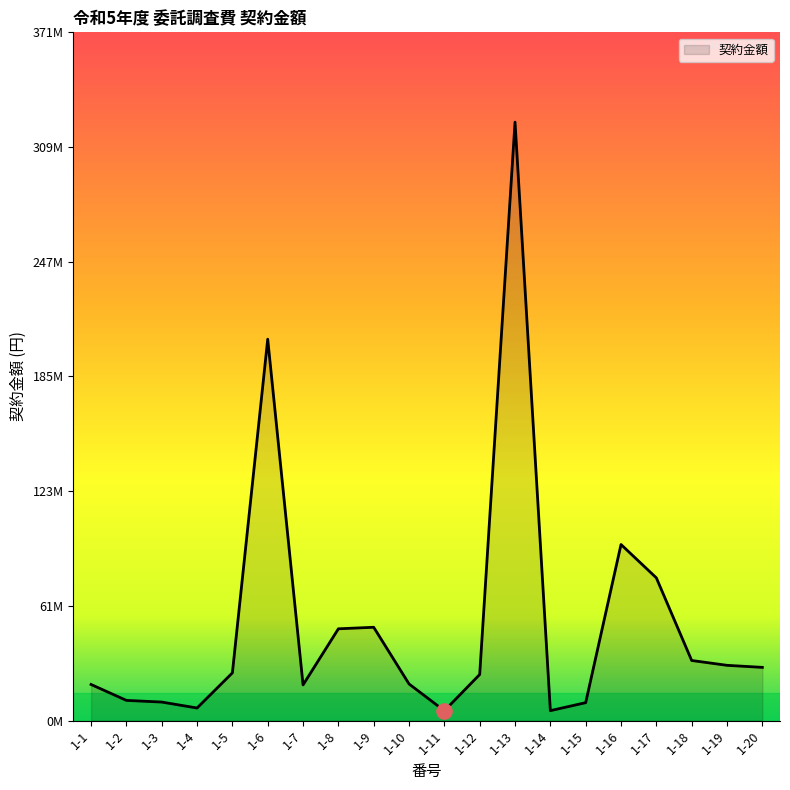

What is the change in value from 1-16 to 1-19?

-65156510